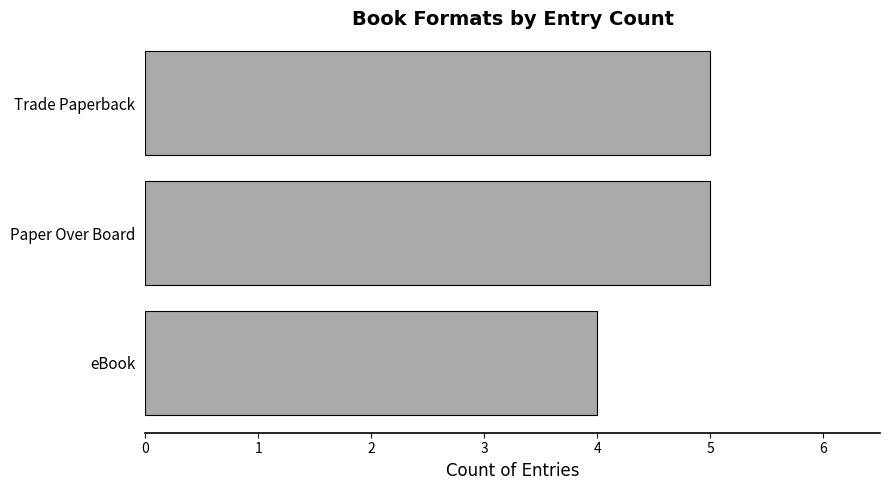

True or false: the data shows 5 at Paper Over Board.

True